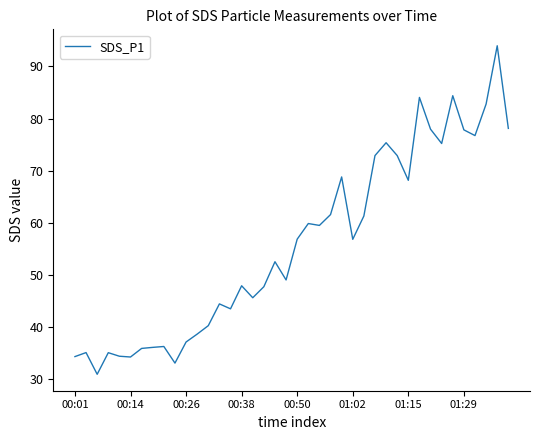

What is the minimum value shown in the chart?

30.9